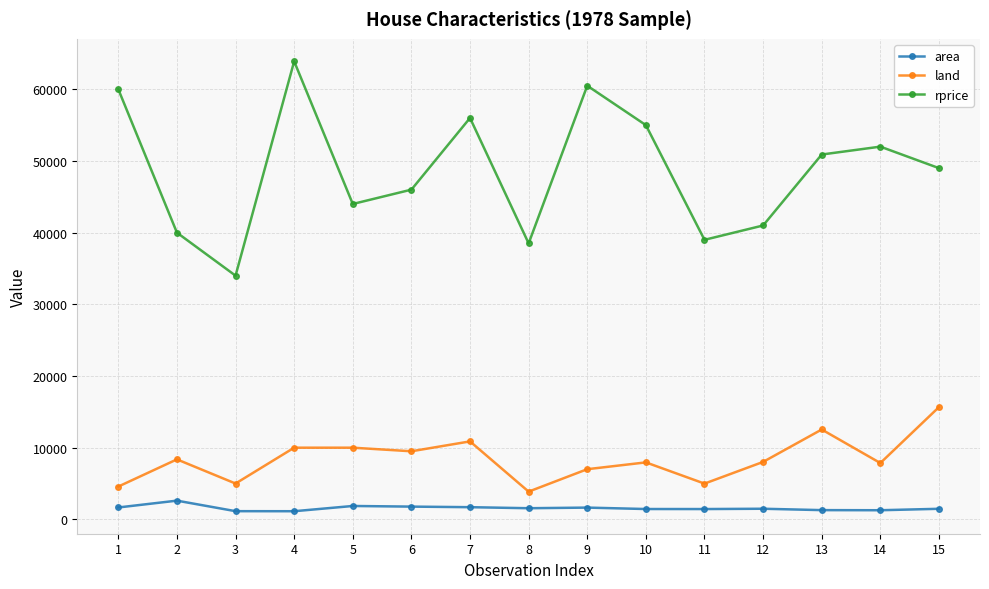

What is the sum of the land values at 13 and 9?

19538